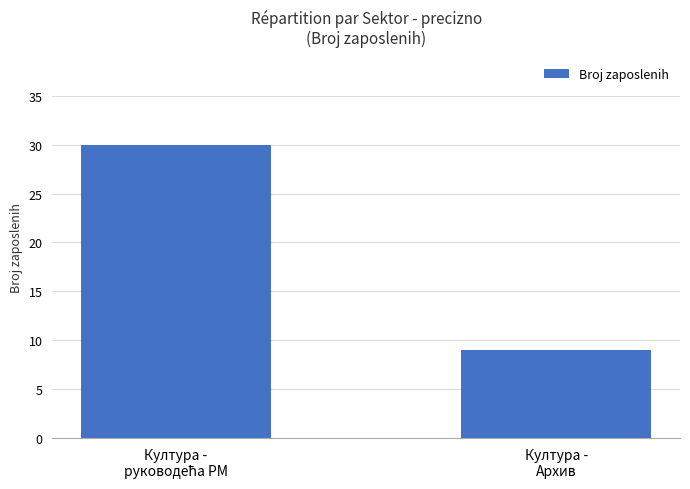

What is the approximate value at Култура -
Архив?

9